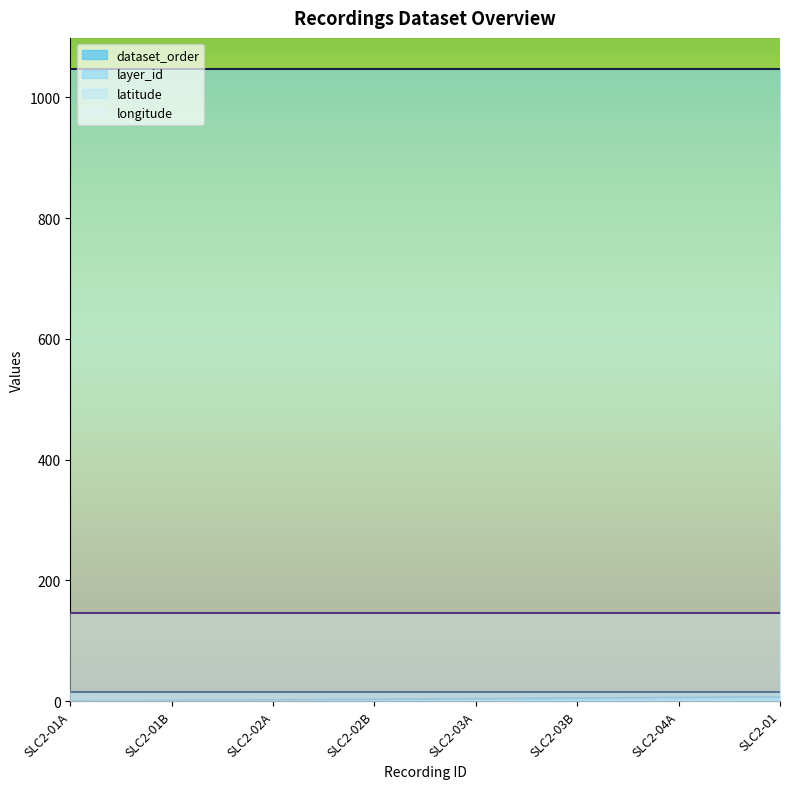

Is the value of dataset_order at SLC2-02B greater than the value of layer_id at SLC2-03A?

No